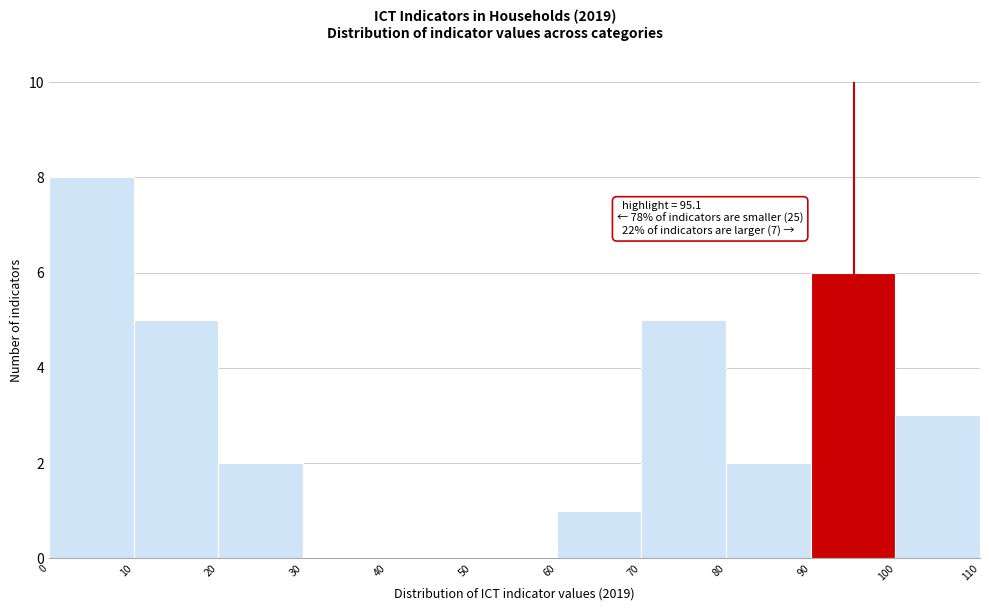

Over which range of the x-axis is the bar tallest?

0 to 10